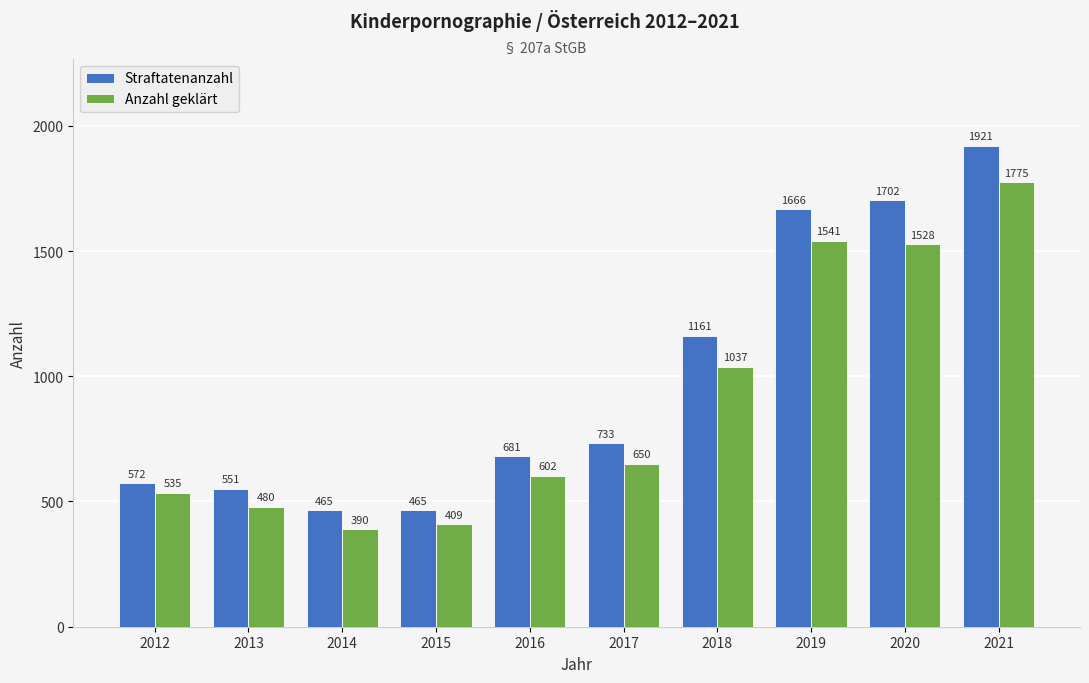

Which series has the largest range (max minus min)?

Straftatenanzahl